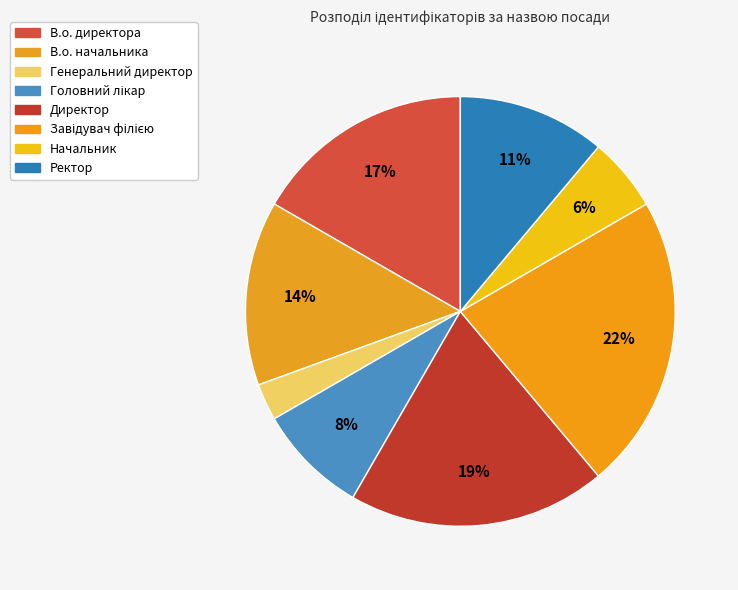

Which category has the smallest portion of the pie?

Генеральний директор